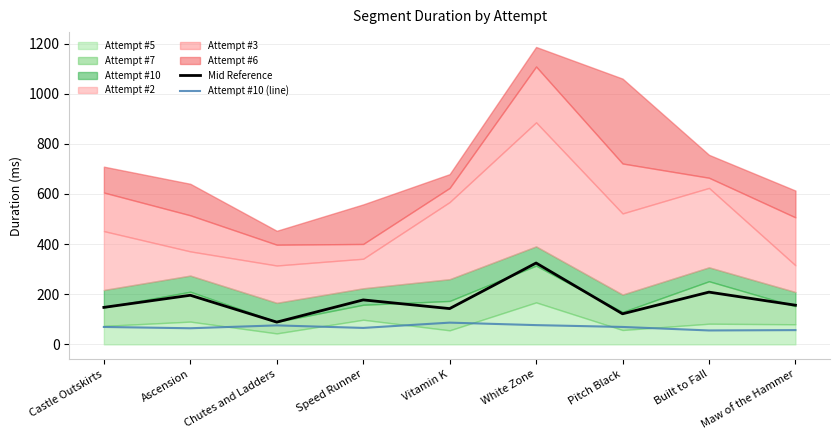

What is the approximate value of Mid Reference at Maw of the Hammer?

156.3